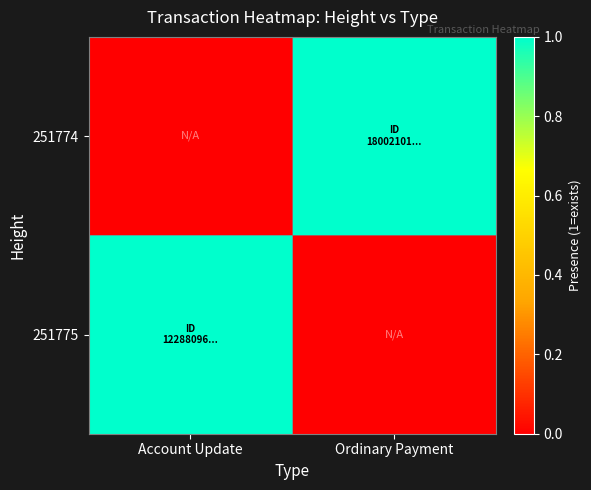

At which category is the sum across all series the highest?

Account Update